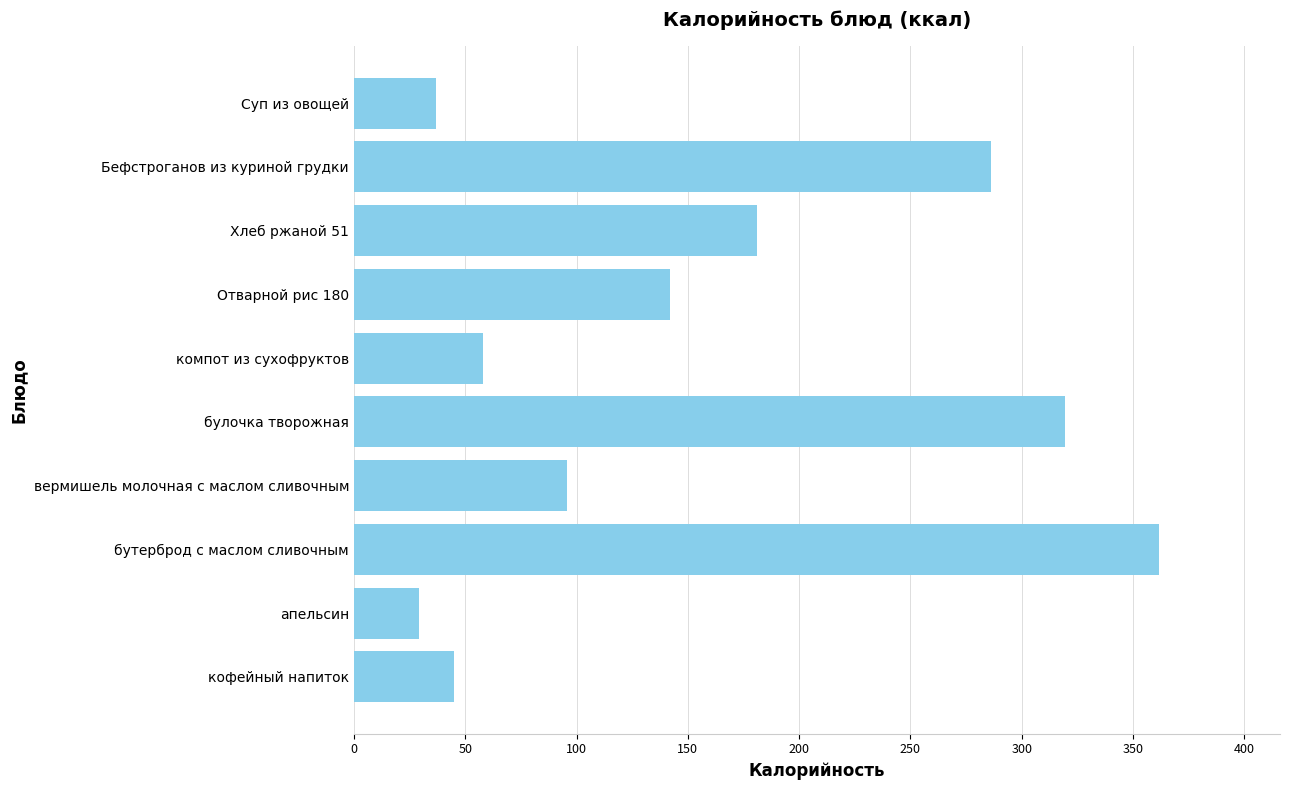

At which label is the value closest to 195?

Хлеб ржаной 51